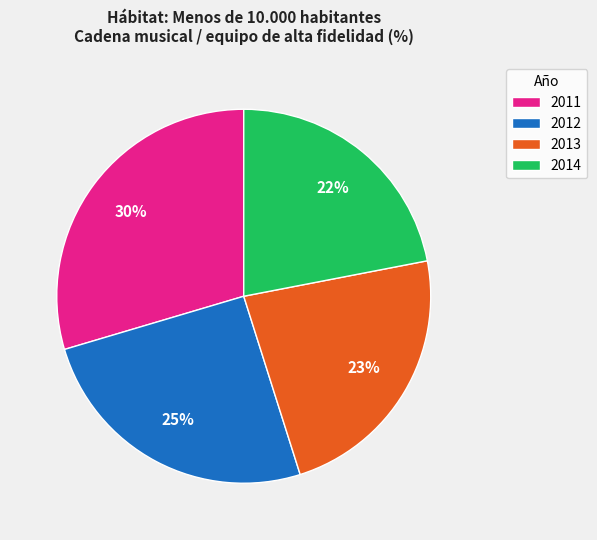

How many segments does this pie chart have?

4